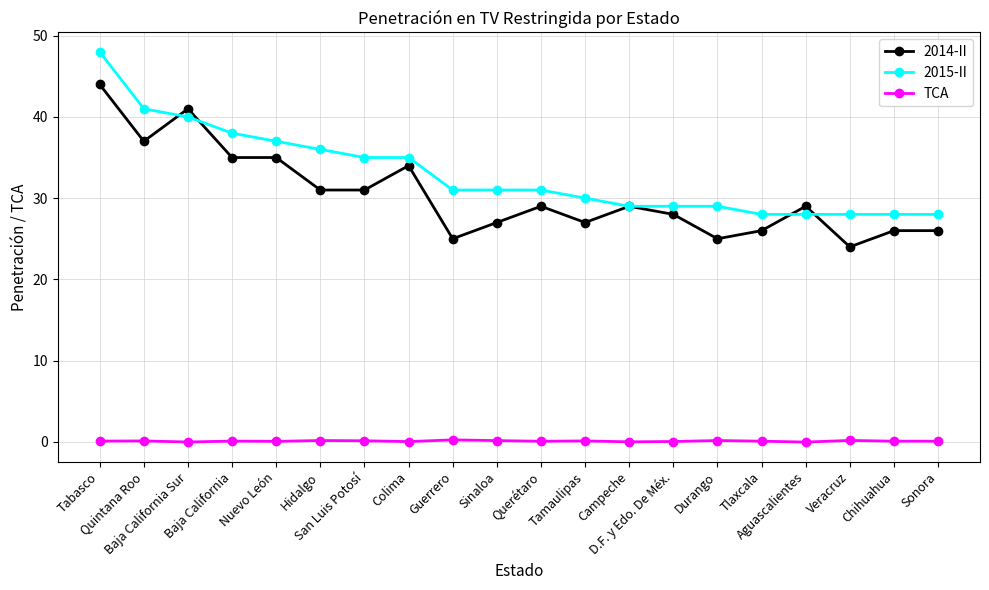

True or false: TCA and 2014-II cross at least once.

False